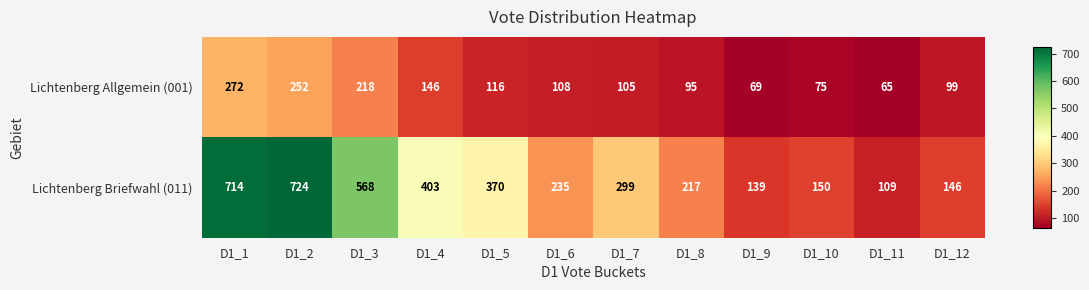

The value of Lichtenberg Briefwahl (011) at D1_6 is 107. True or false?

False